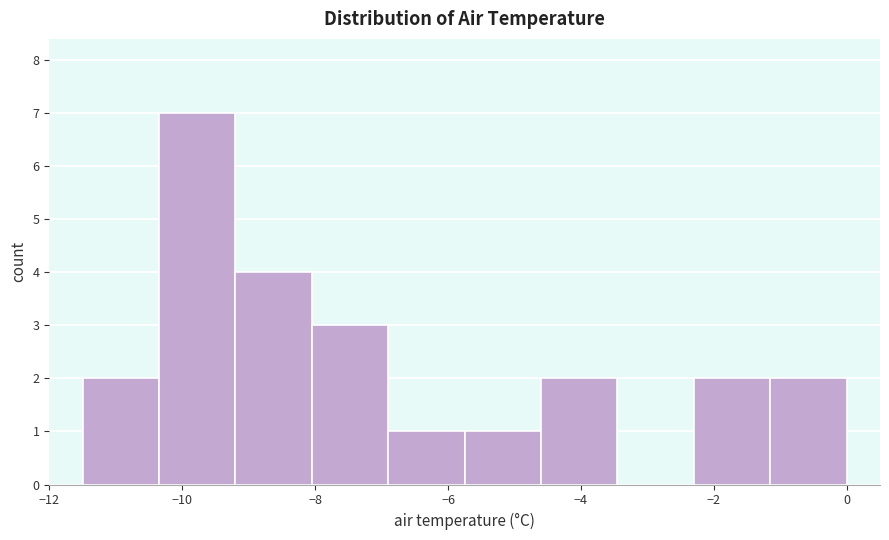

What is the height of the bar covering -4.60 to -3.45 on the x-axis? Neither the bar edges nor the heights are printed on the chart, so give them approximately, as read against the axes.

2